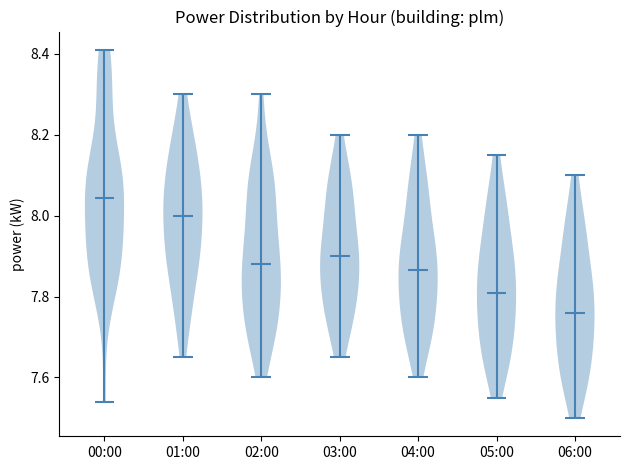

Which violin has the highest median line?

00:00